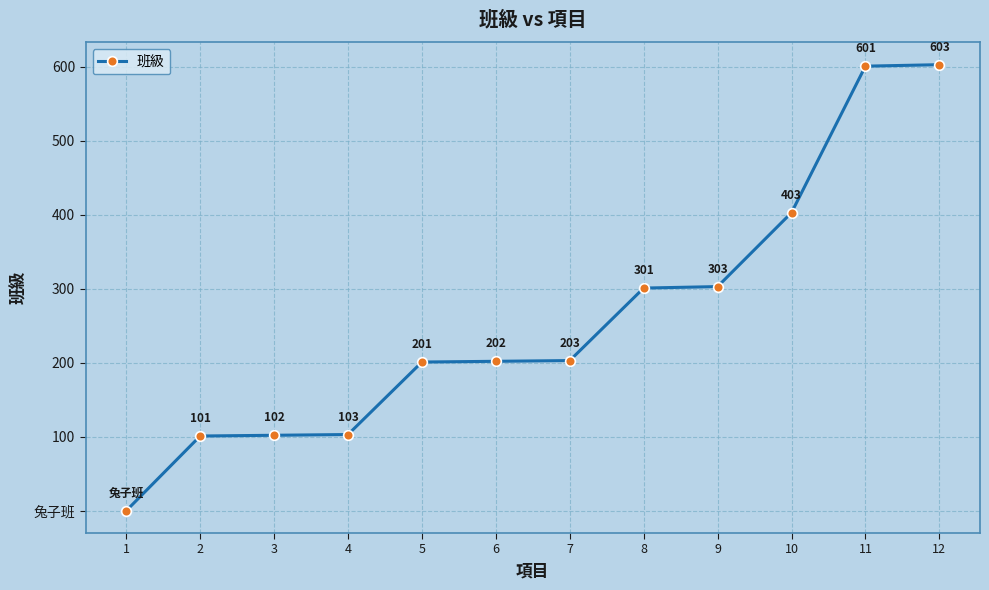

Is it true that the value at 6 is 202?

True